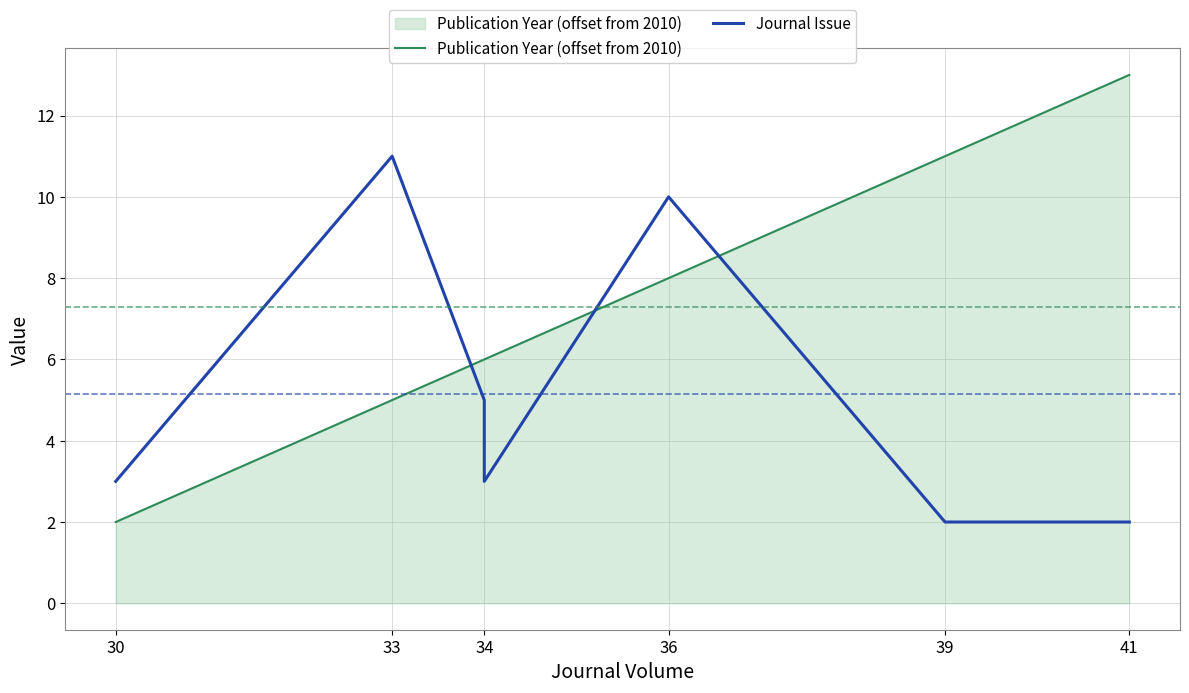

What is the minimum value shown in the chart?

2